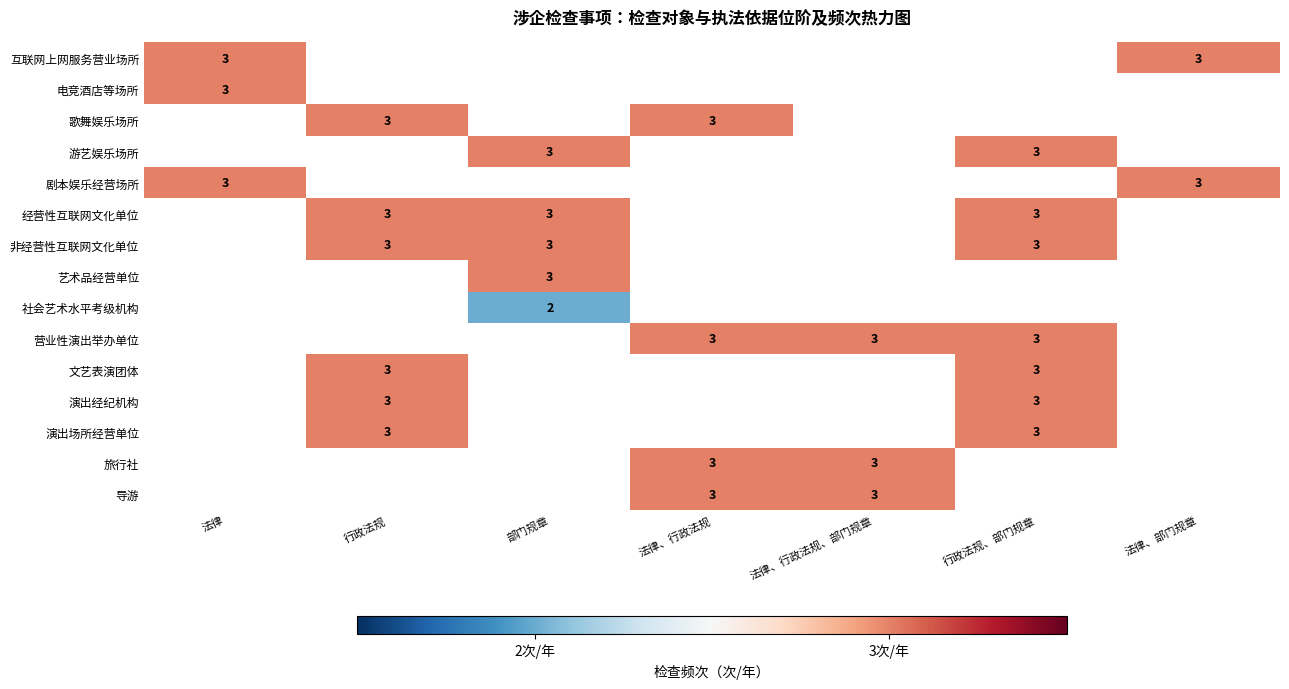

At how many categories does at least one series exceed 2?

7